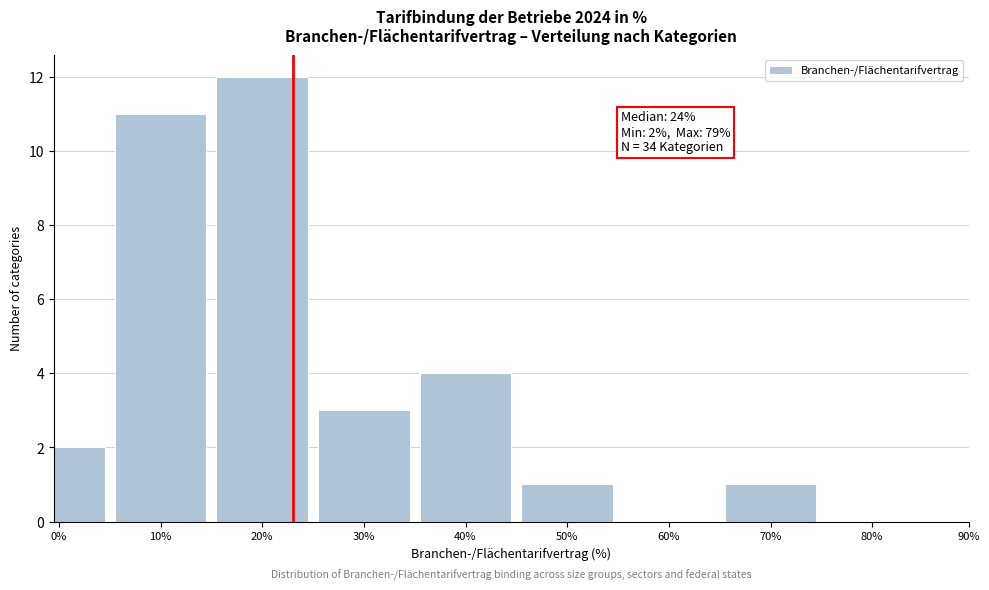

Reading right to left, extract all data points from this chart.

80%=0	70%=1	60%=0	50%=1	40%=4	30%=3	20%=12	10%=11	0%=2